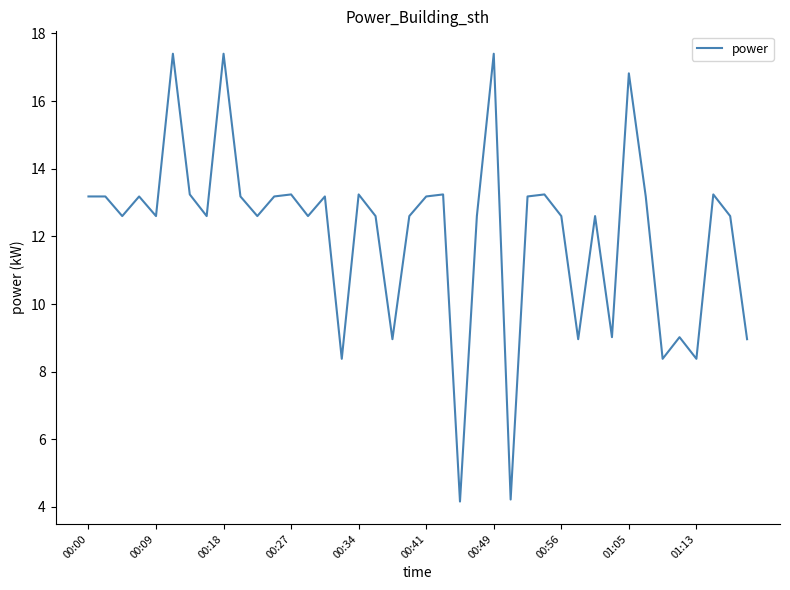

Reading left to right, extract all data points from this chart.

13.2	13.2	12.6	13.2	12.6	17.4	13.2	12.6	17.4	13.2	12.6	13.2	13.2	12.6	13.2	8.4	13.2	12.6	9.0	12.6	13.2	13.2	4.2	12.6	17.4	4.2	13.2	13.2	12.6	9.0	12.6	9.0	16.8	13.2	8.4	9.0	8.4	13.2	12.6	9.0